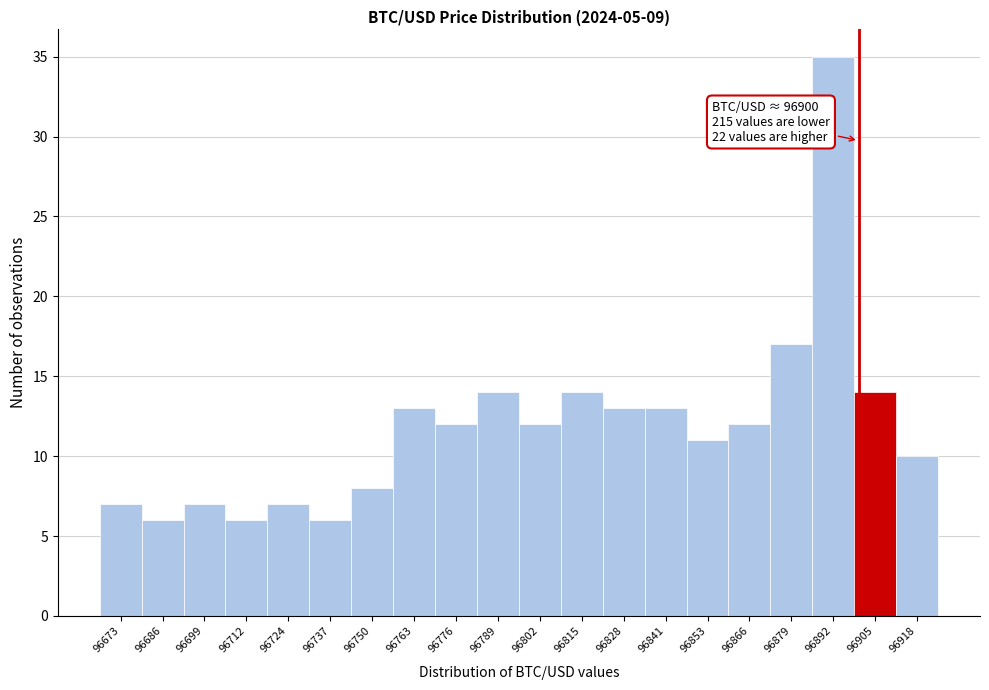

Over which range of the x-axis is the bar tallest?

96886 to 96898